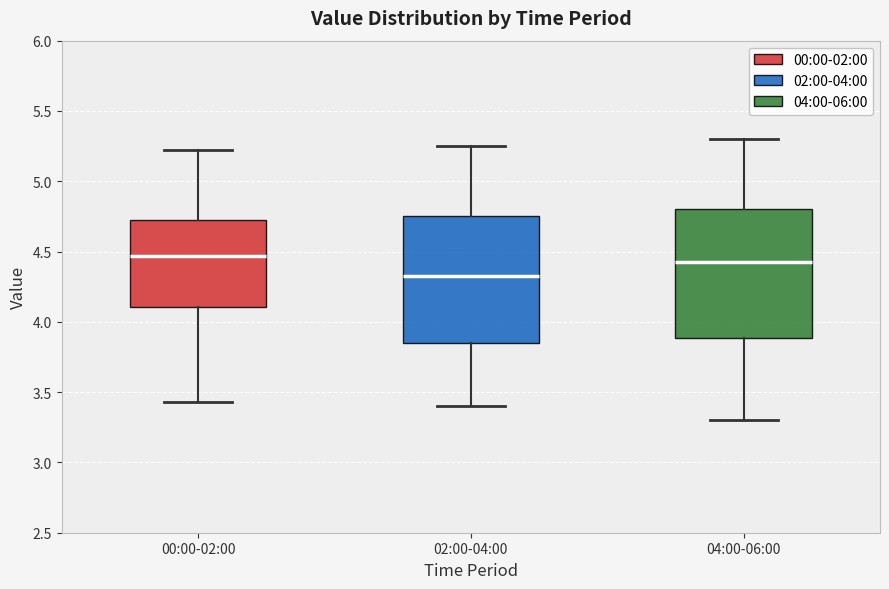

Where is the upper edge of the box for 00:00-02:00 on the y-axis? The values are not printed on the chart, so give them approximately, as read against the axis.

4.75